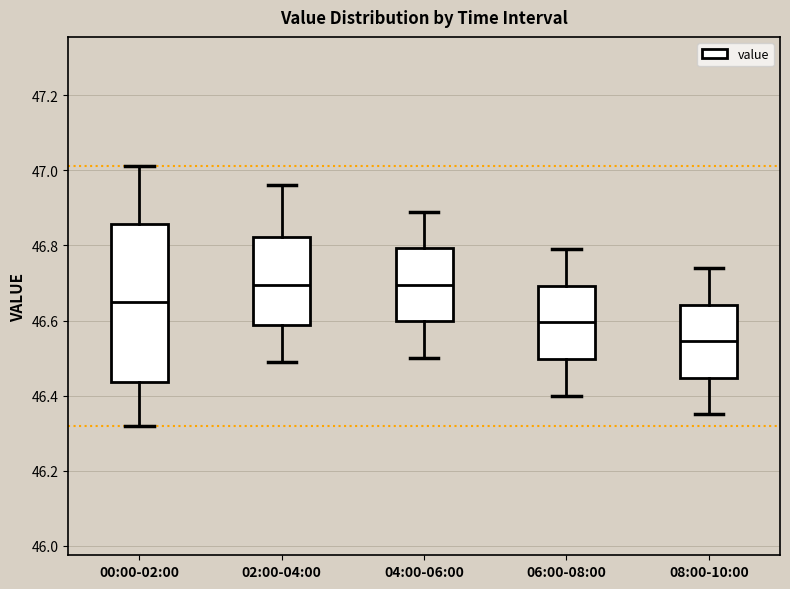

Where is the upper edge of the box for 08:00-10:00 on the y-axis? The values are not printed on the chart, so give them approximately, as read against the axis.

46.64